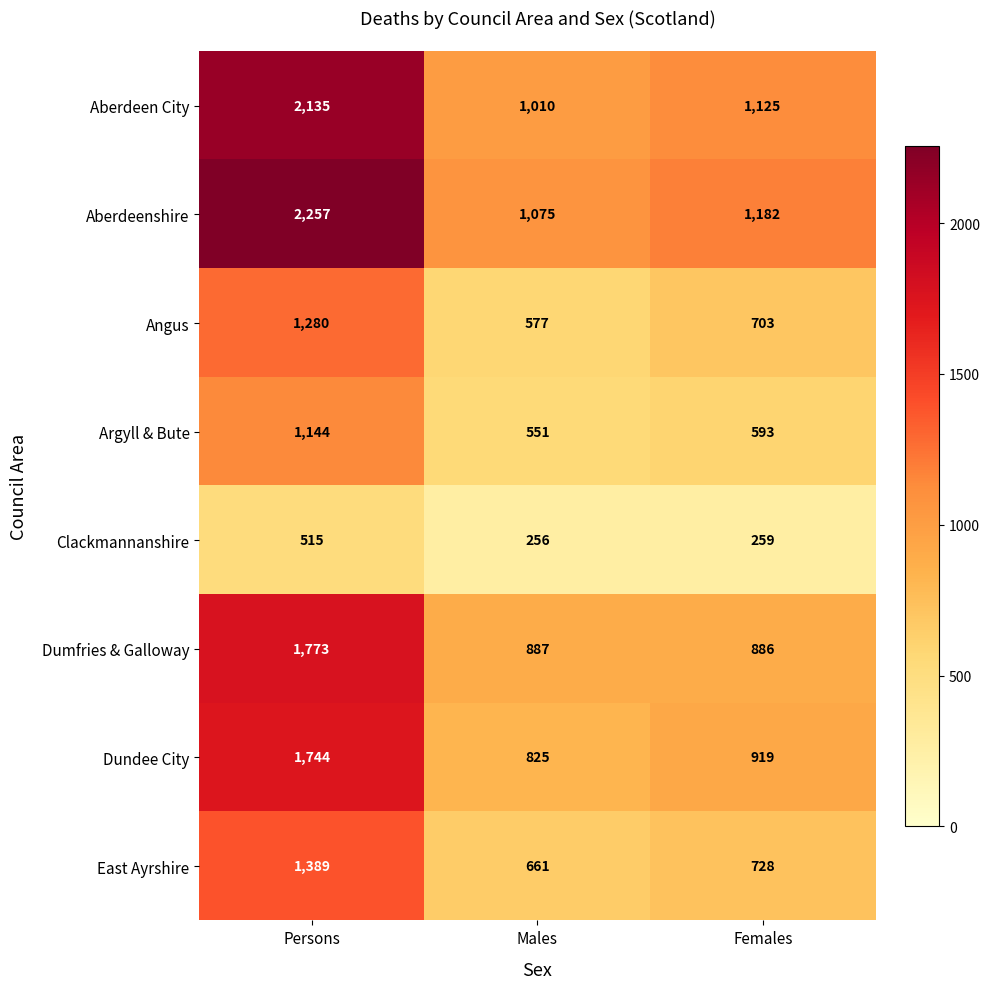

Where does the Dundee City series first go above 919?

Persons